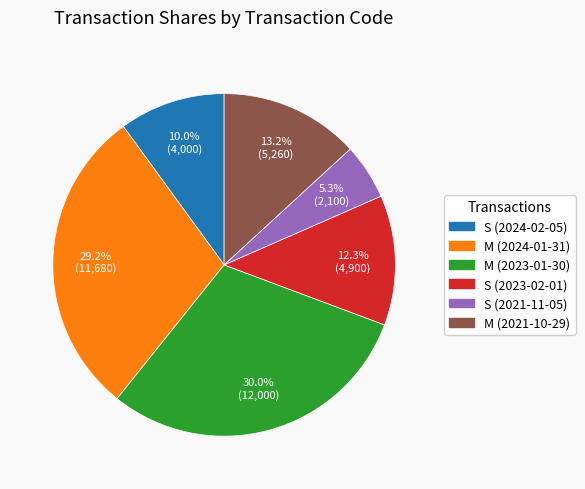

Does M (2021-10-29) account for over 50% of the chart?

No